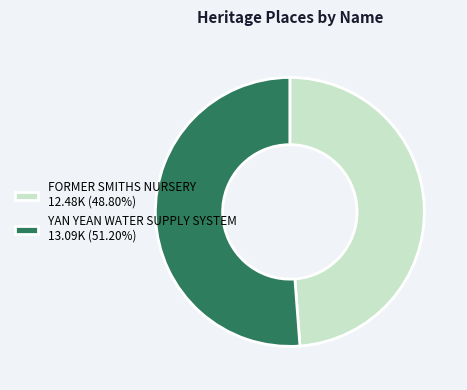

Does YAN YEAN WATER SUPPLY SYSTEM 13.09K (51.20%) account for over 50% of the chart?

Yes